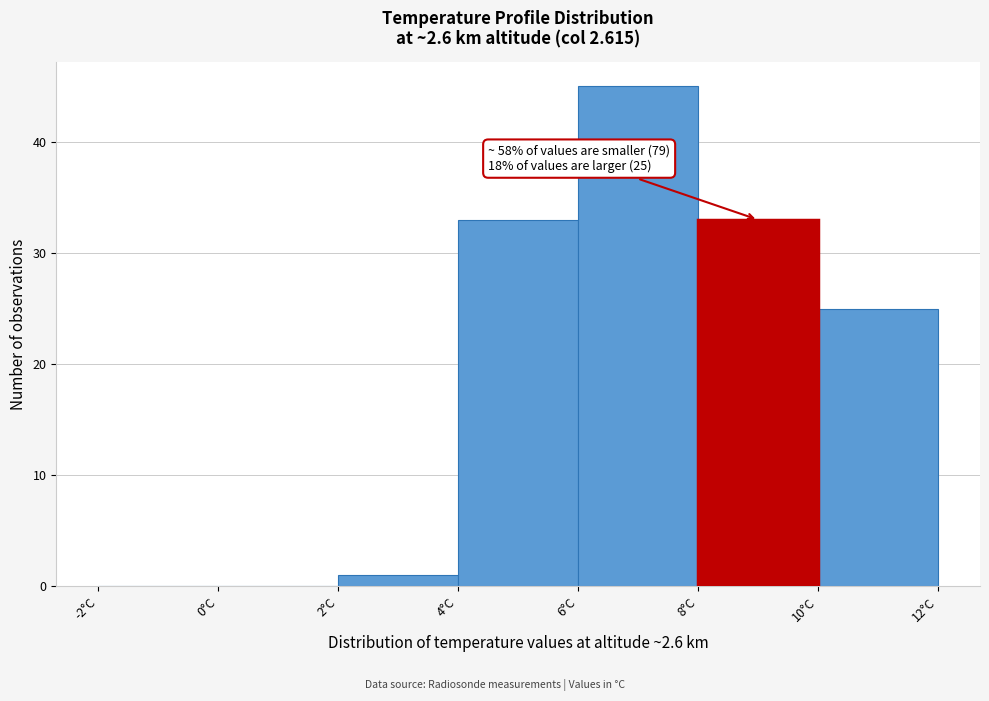

Over which range of the x-axis is the bar tallest?

6 to 8